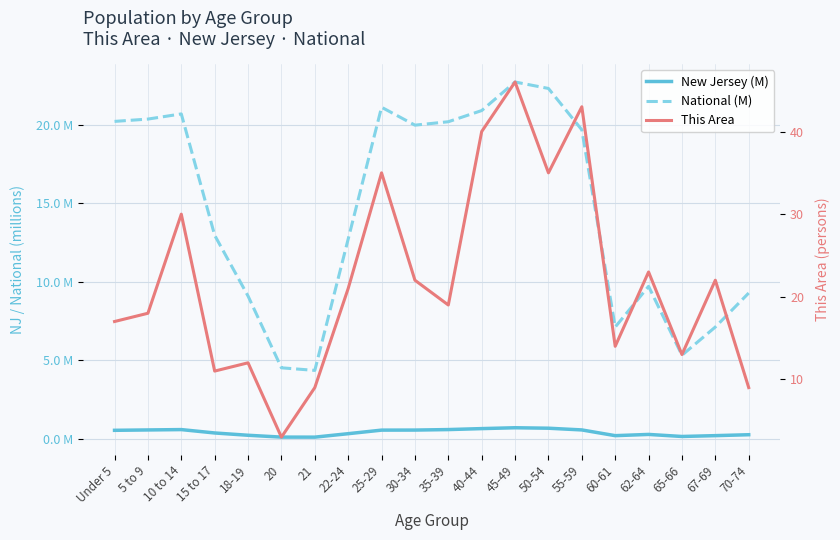

Does the chart display data point markers on the line(s)?

No